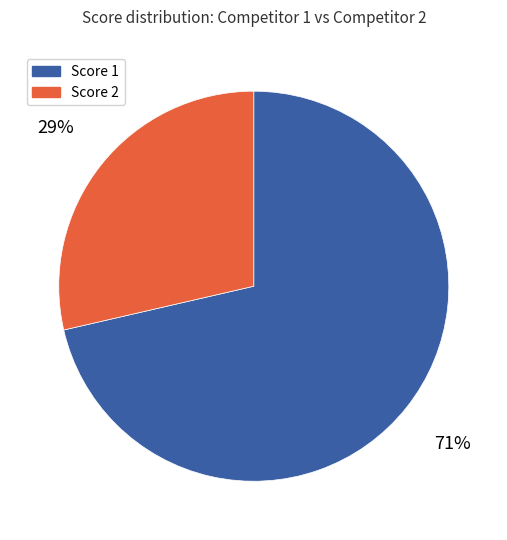

To the nearest percent, what is the average slice percentage?

50%